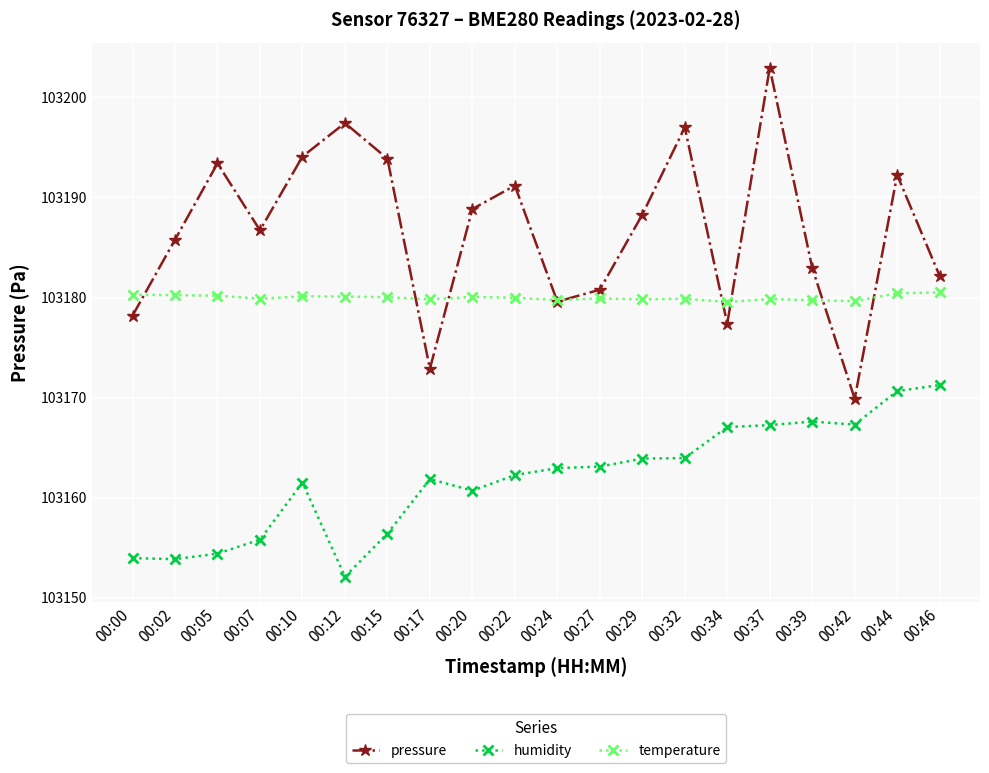

List the series in order of their overall mean, highest first.

pressure, temperature, humidity